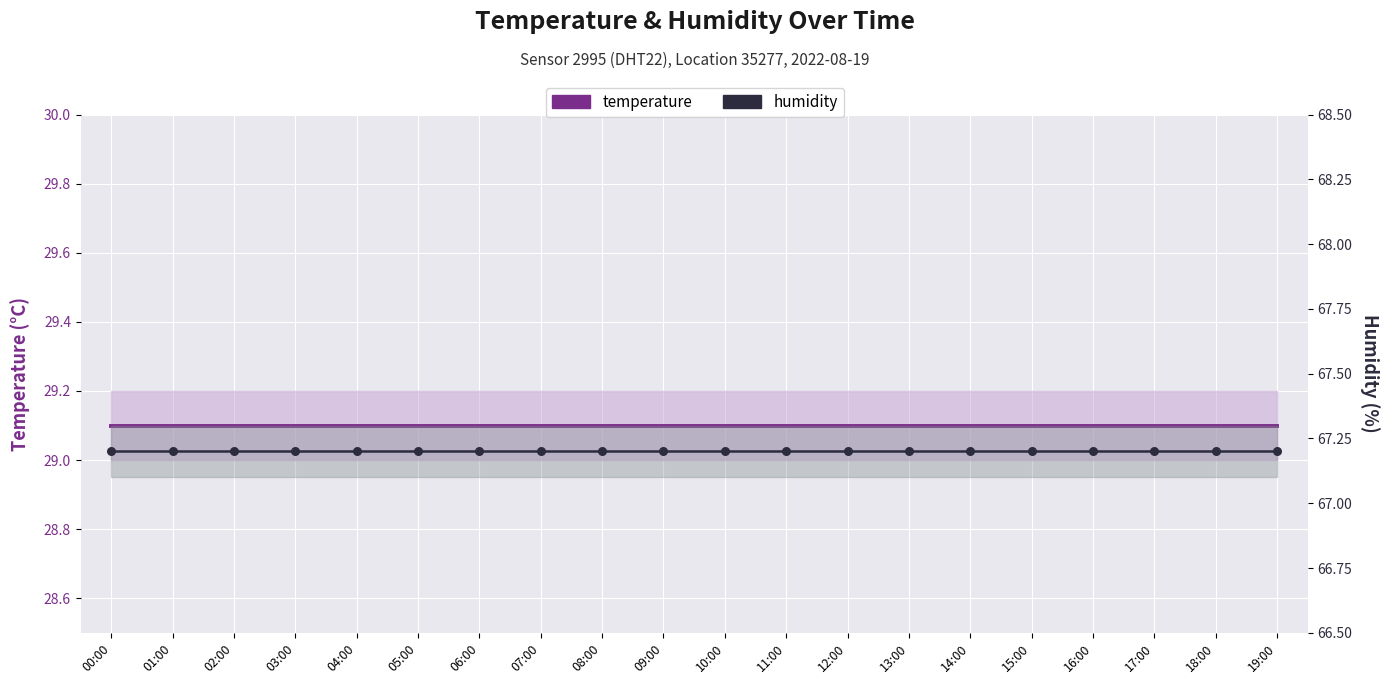

Which series reaches the minimum Y coordinate?

temperature